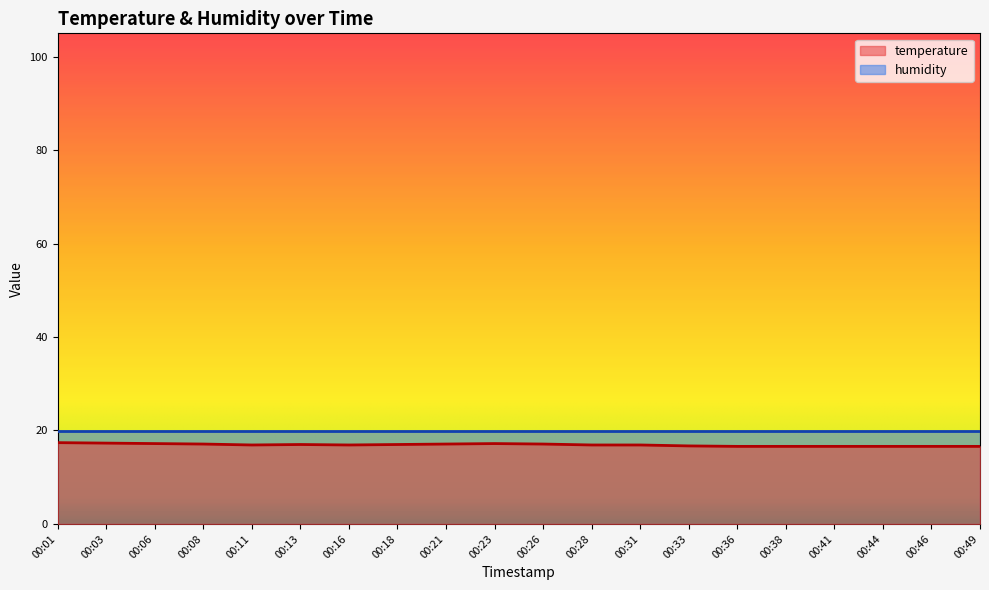

What is the greatest value displayed?

20.0